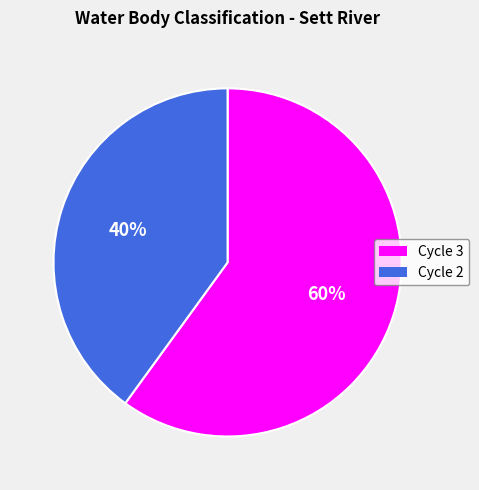

True or false: Cycle 3 accounts for 60% of the total.

True